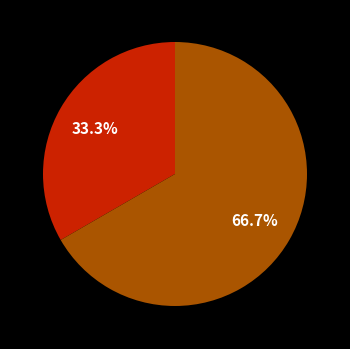

Is there any slice that represents more than half of the pie?

Yes